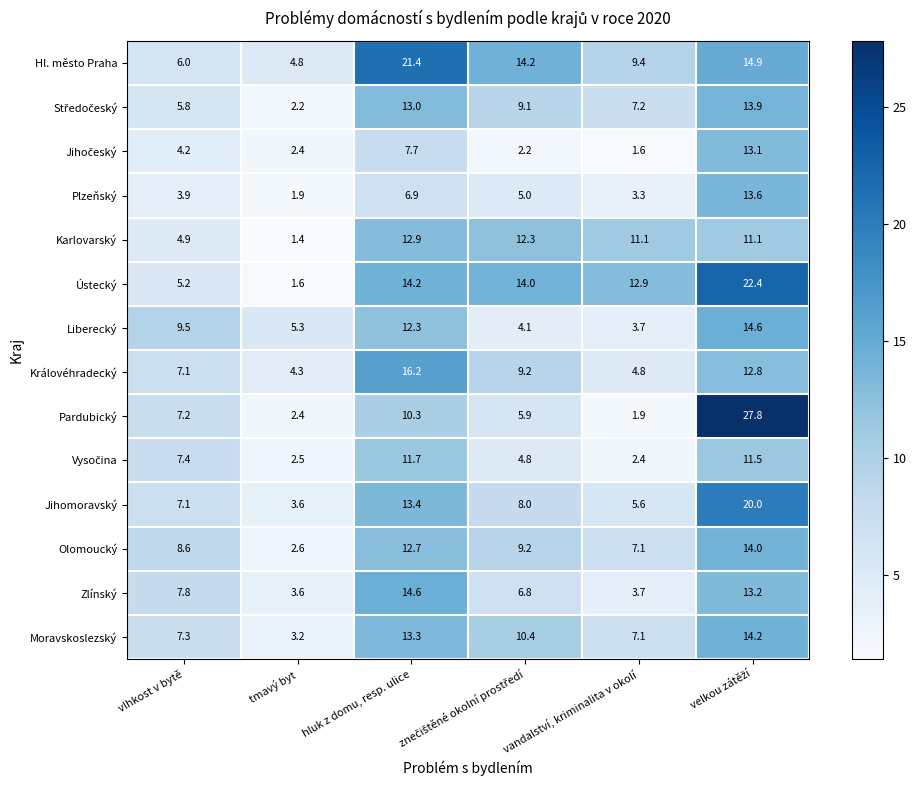

Where is Olomoucký nearest to the value 8?

vlhkost v bytě